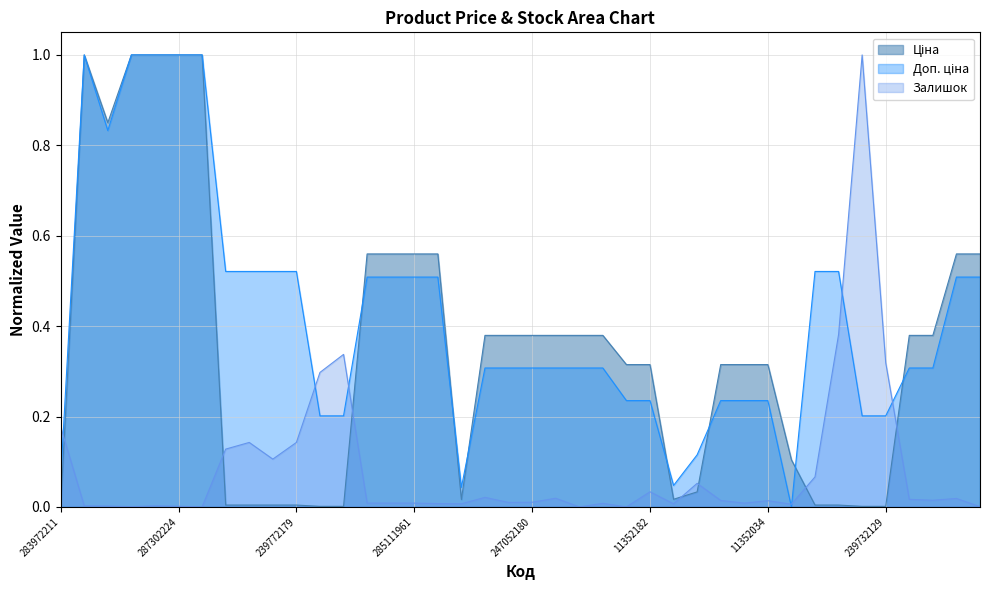

In Доп. ціна, how many points are lower than both neighbors (excluding endpoints)?

4